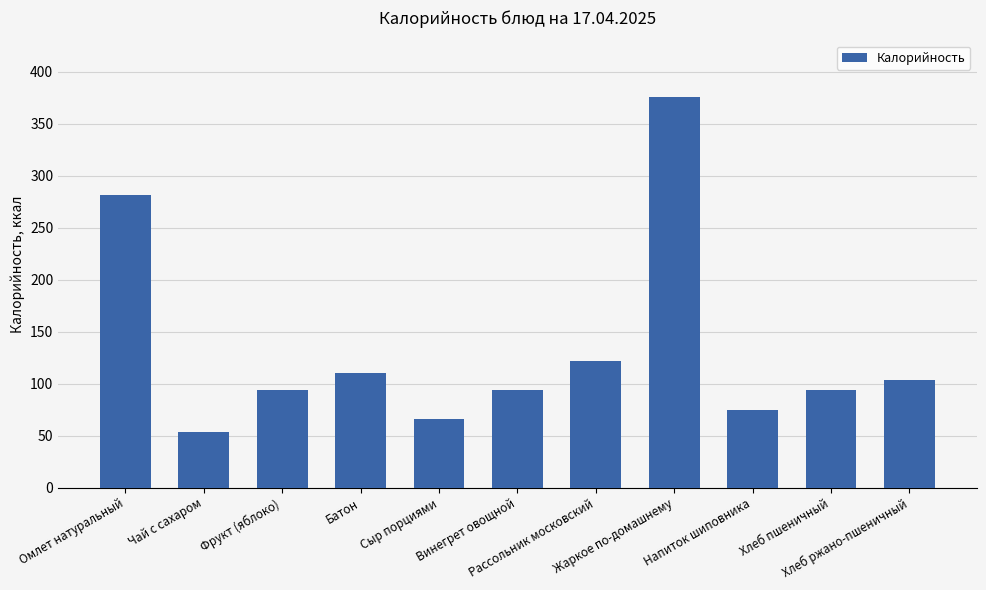

What is the label of the 3rd bar from the right?

Напиток шиповника